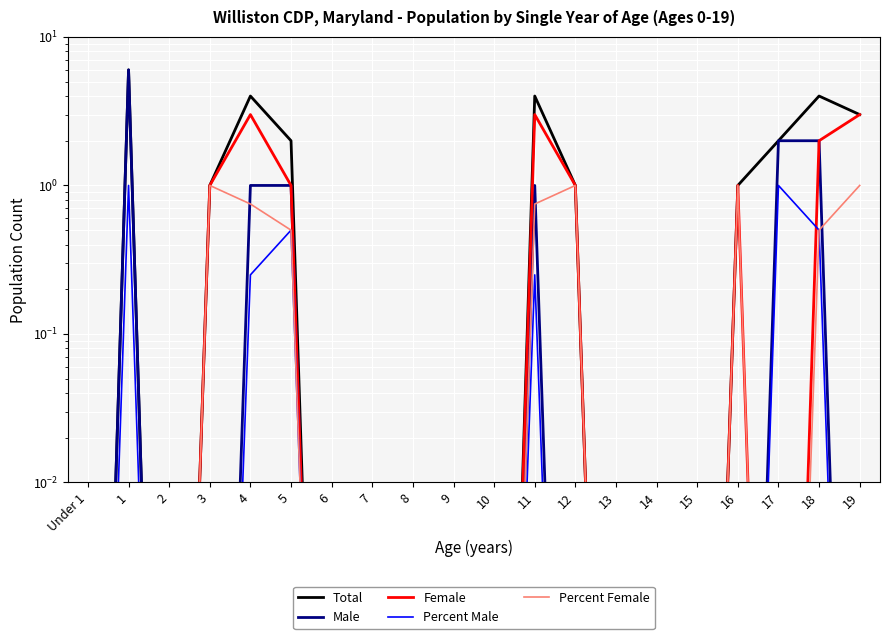

Where is Percent Female nearest to the value 0?

Under 1